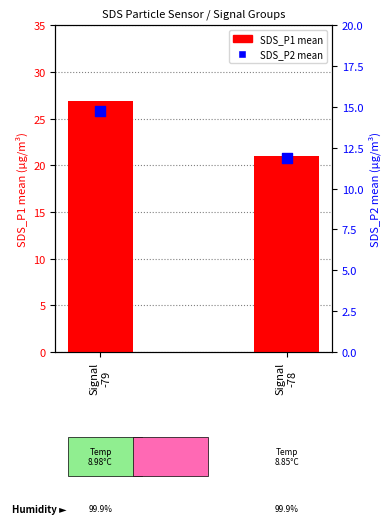

At which category is the sum across all series the highest?

Signal
-79